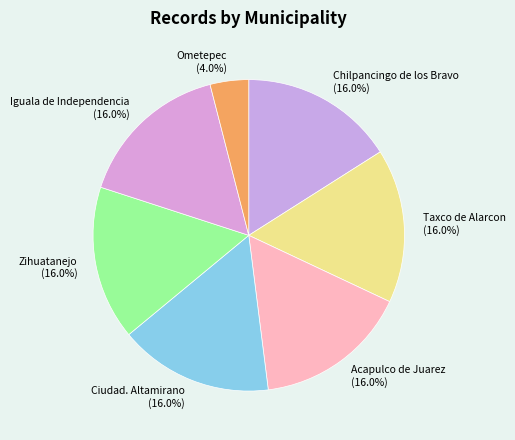

Which category has the smallest portion of the pie?

Ometepec